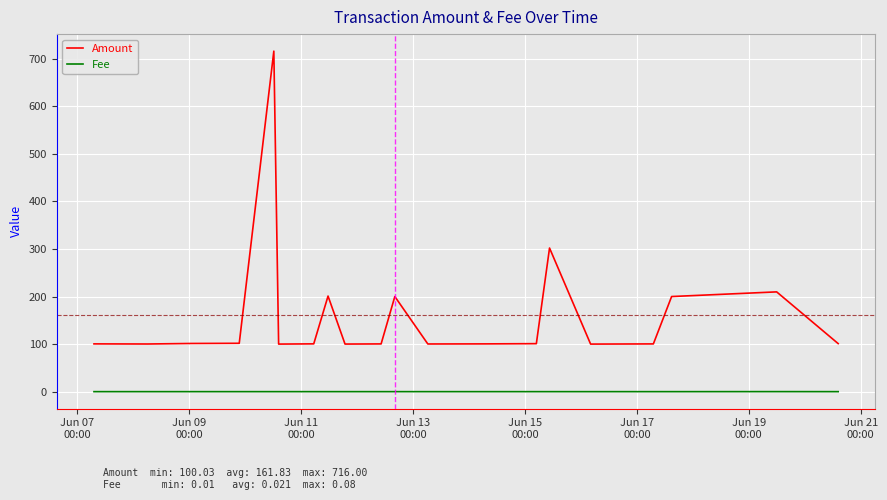

List the series in order of their peak value, highest first.

Amount, Fee